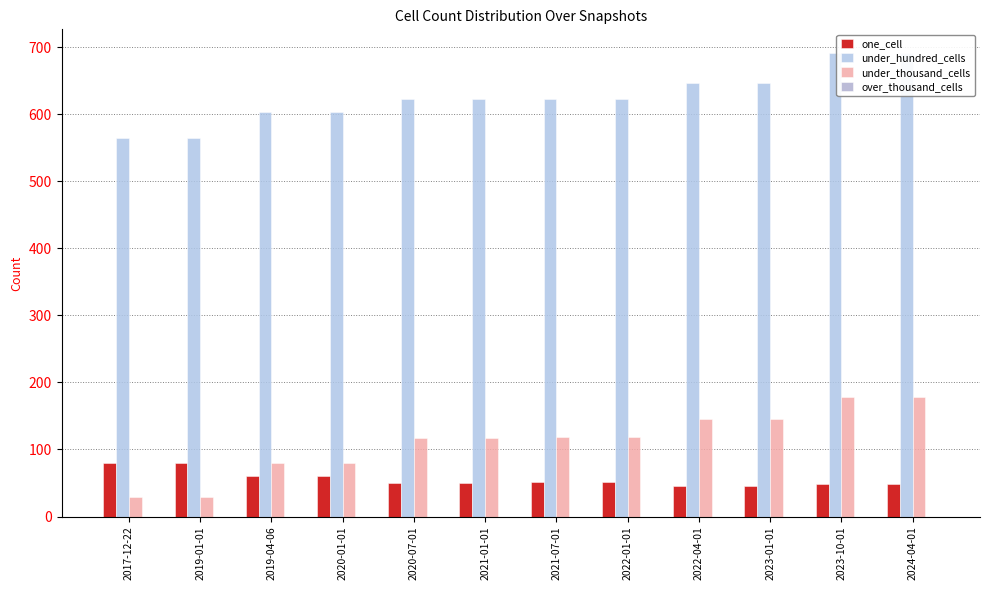

How many under_hundred_cells values are between 603 and 647?

8